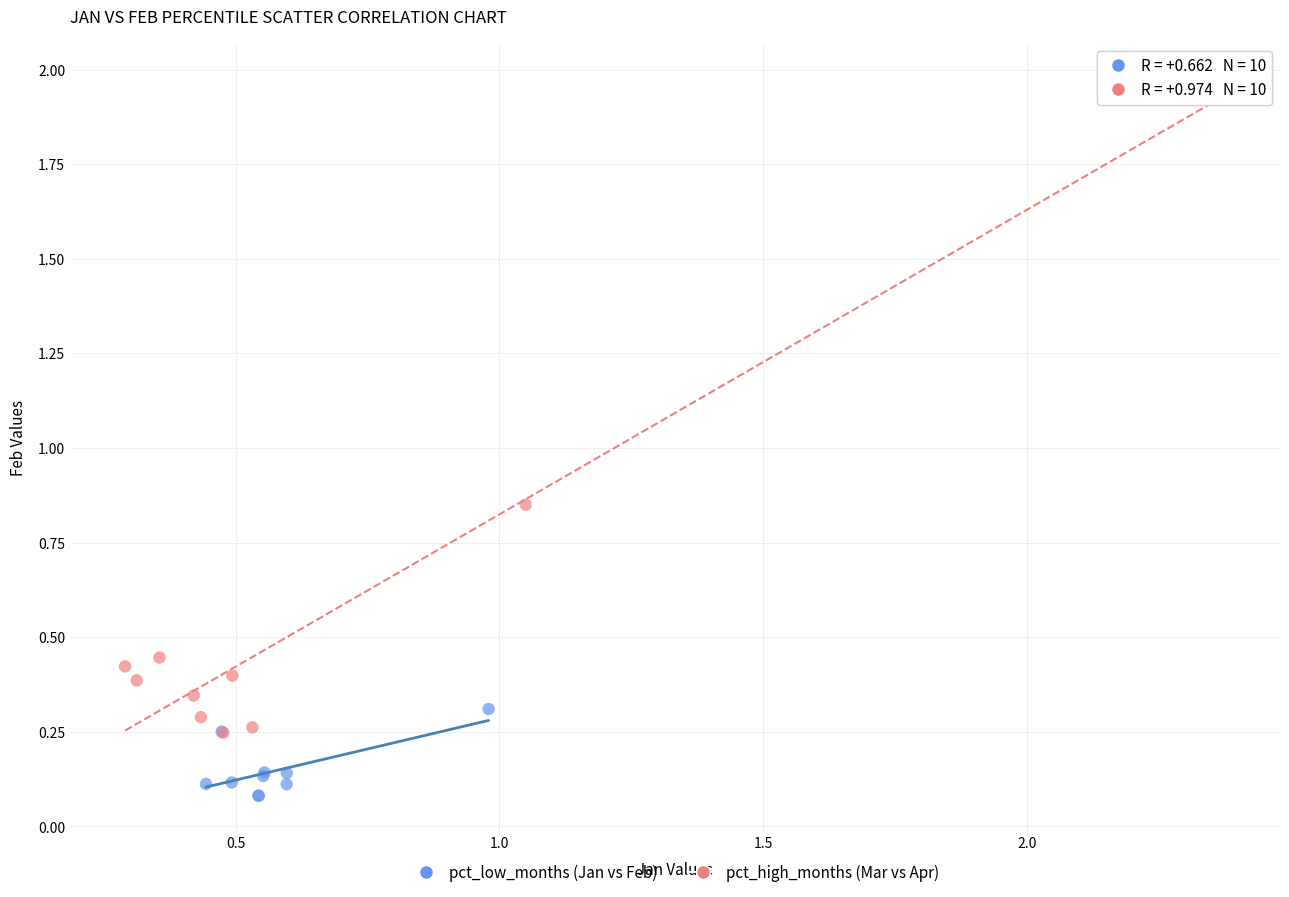

What are all the series names shown in the legend?

pct_low_months (Jan vs Feb), pct_high_months (Mar vs Apr)